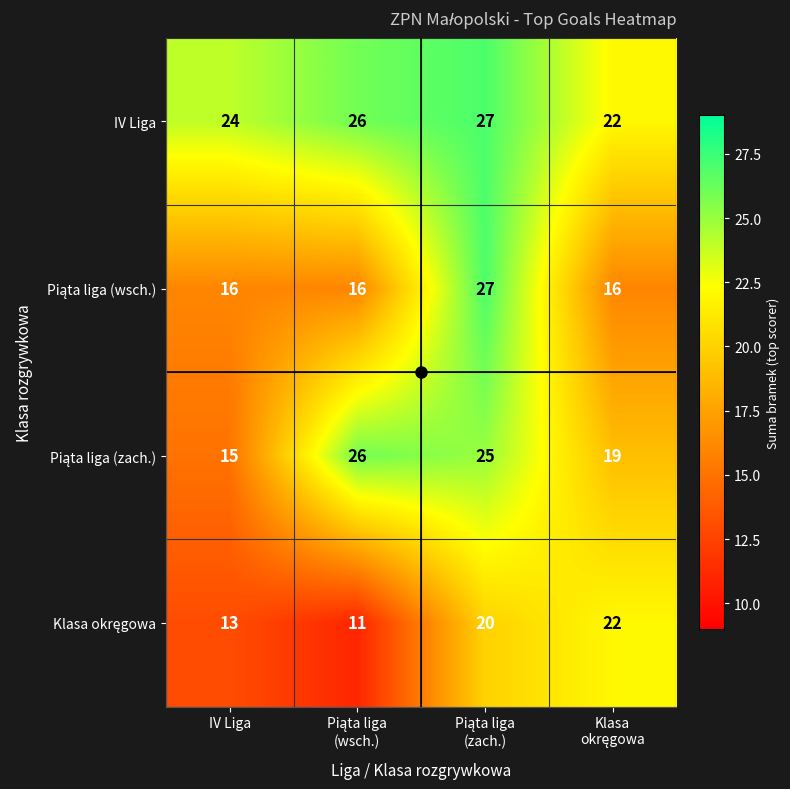

What is the difference between the maximum and minimum values in the IV Liga series?

5